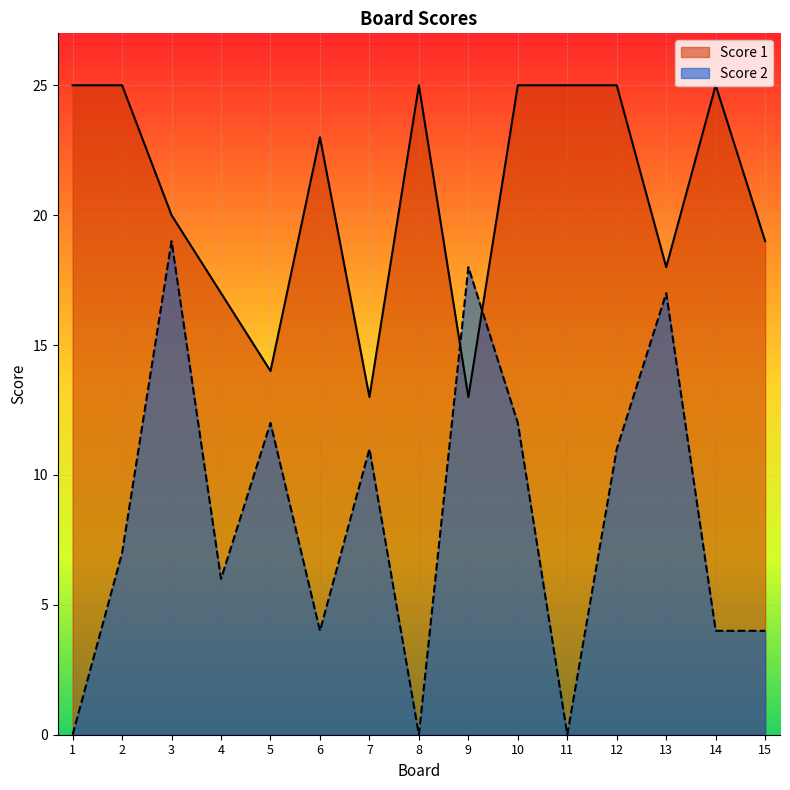

Which series has the largest range (max minus min)?

Score 2